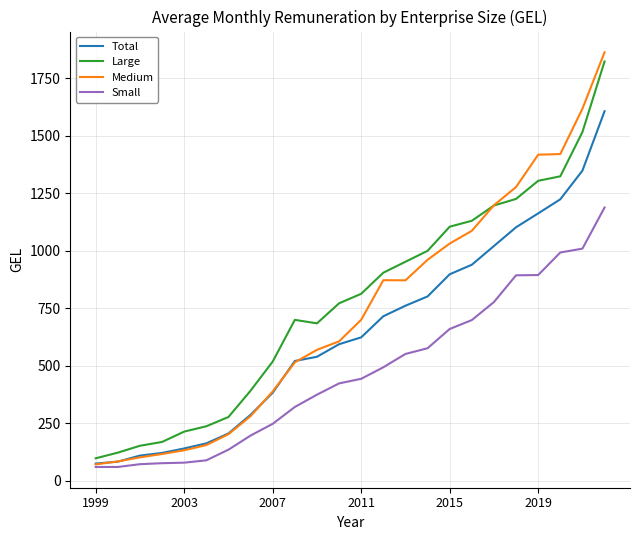

What is the maximum value shown in the chart?

1862.2